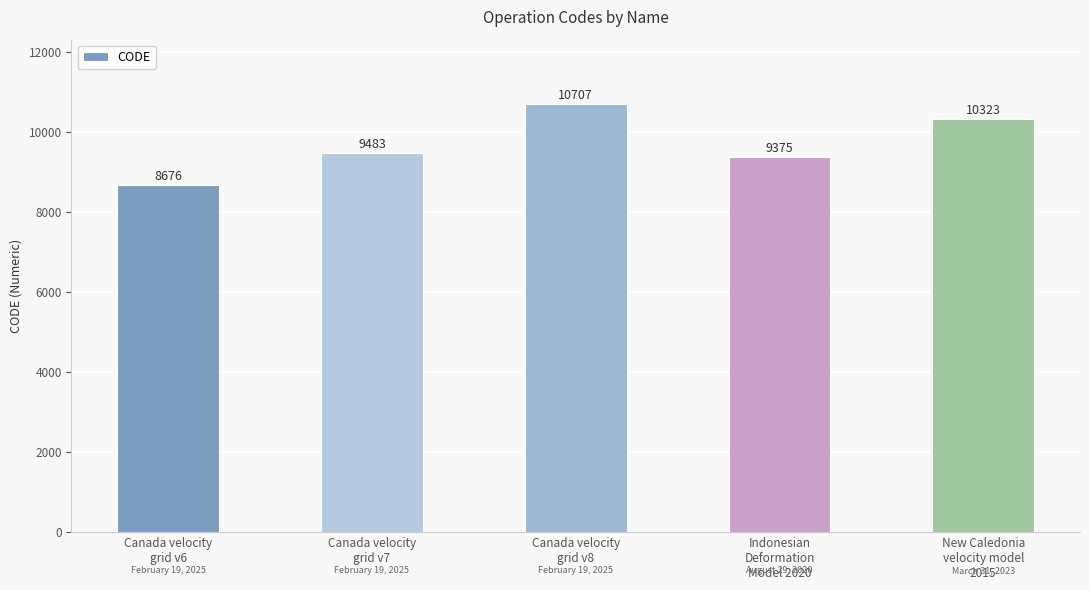

Reading left to right, transcribe all the data shown in this chart.

Canada velocity
grid v6=8676	Canada velocity
grid v7=9483	Canada velocity
grid v8=10707	Indonesian
Deformation
Model 2020=9375	New Caledonia
velocity model
2015=10323